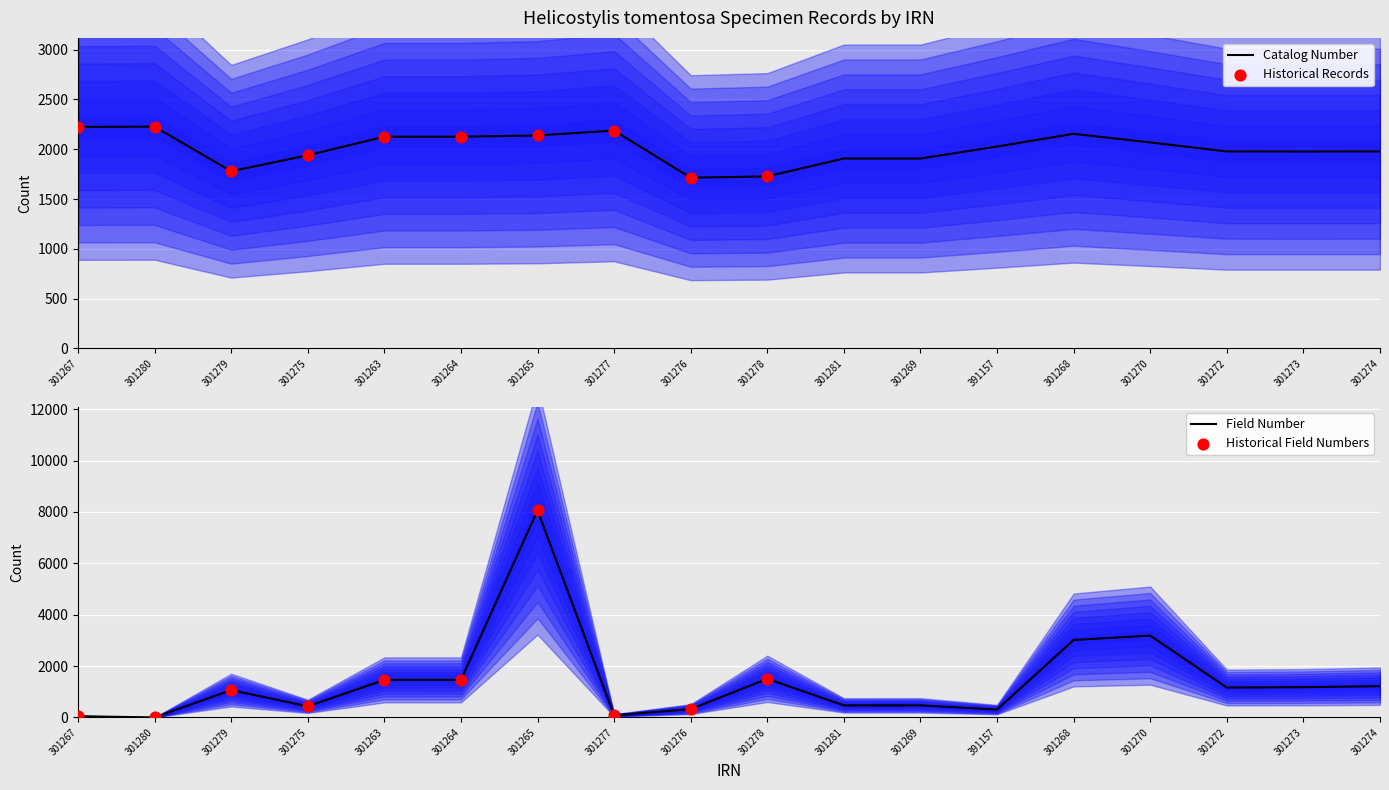

What is the total value across all series at 301278?

3230.6